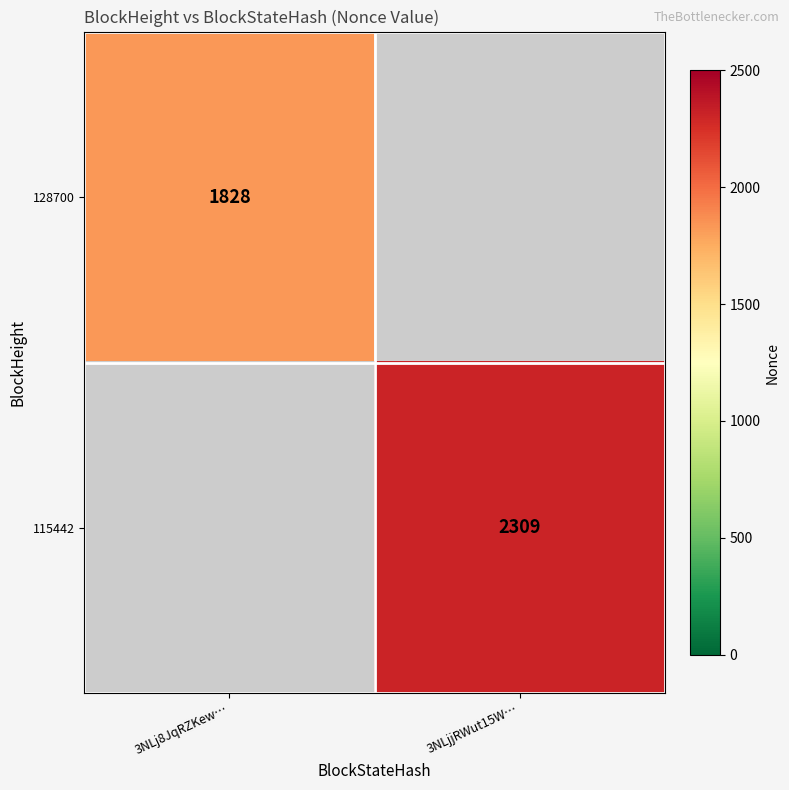

True or false: 115442 has a value of 1511 at 3NLjjRWut15W….

False